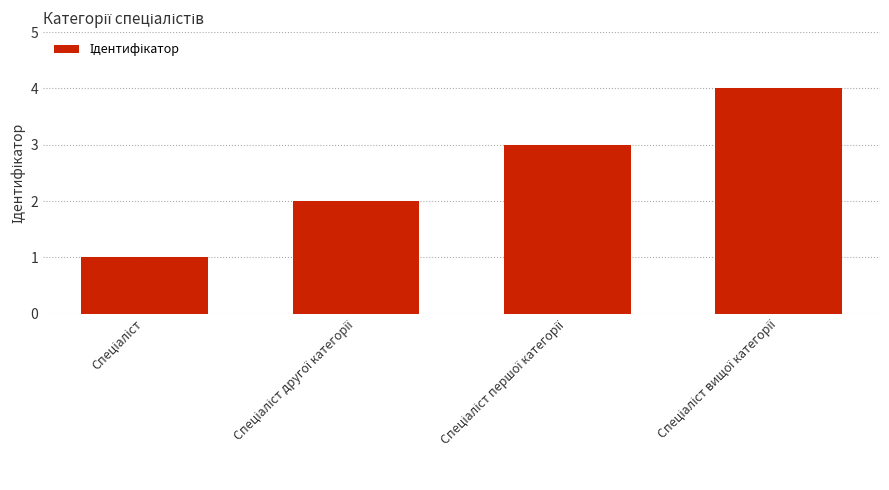

What is the maximum value shown in the chart?

4